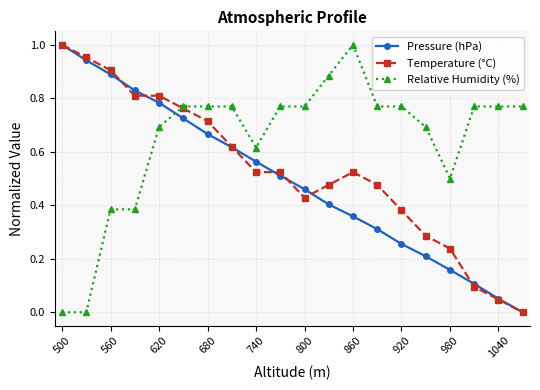

What are all the series names shown in the legend?

Pressure (hPa), Temperature (°C), Relative Humidity (%)